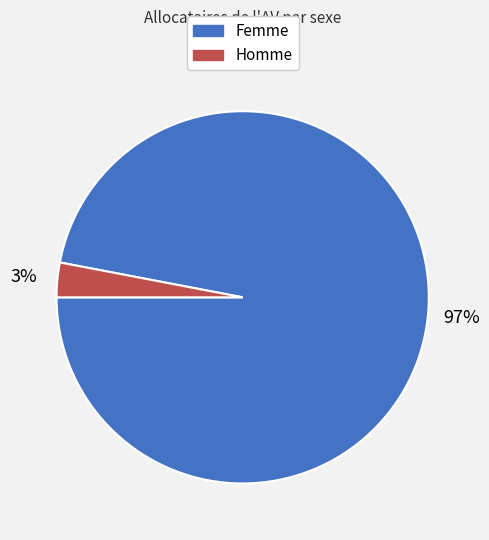

Is it true that Femme is 97% of the pie?

True